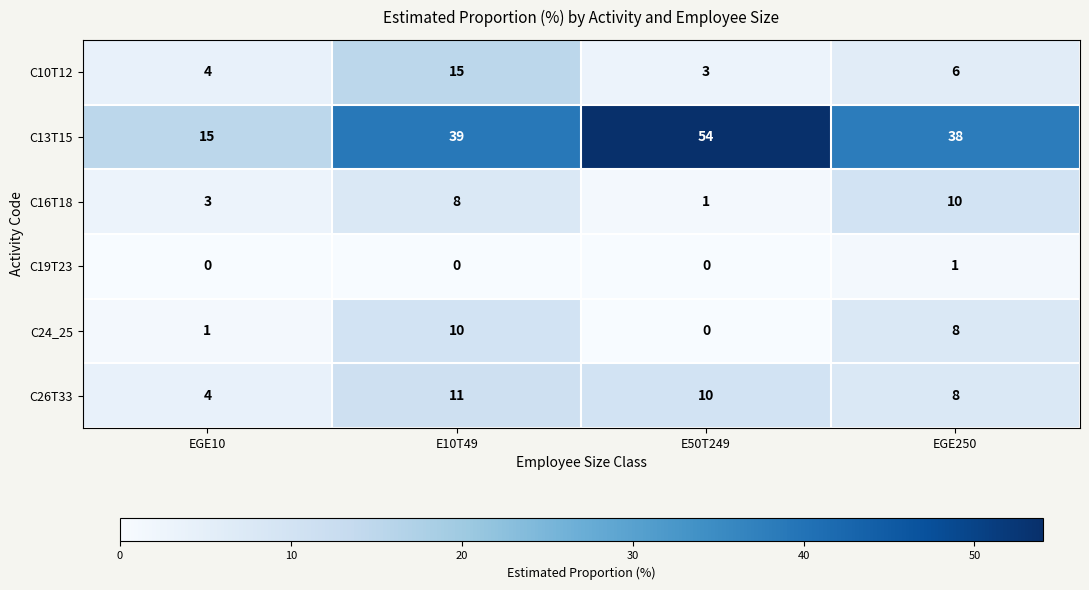

List the labels in order of C16T18 value, smallest first.

E50T249, EGE10, E10T49, EGE250